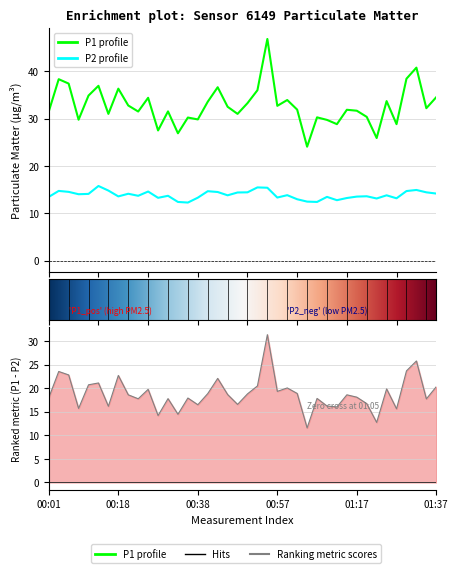

How many values in the P1 series exceed 32?

20